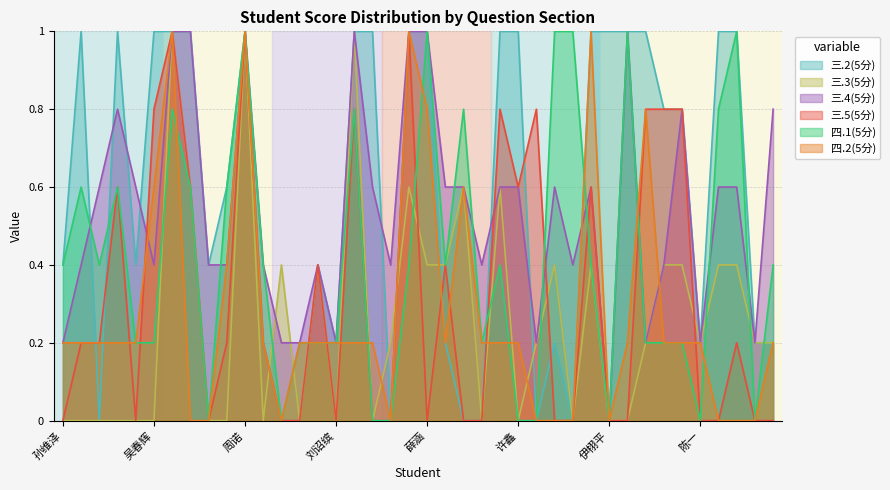

What is the maximum value shown in the chart?

1.0